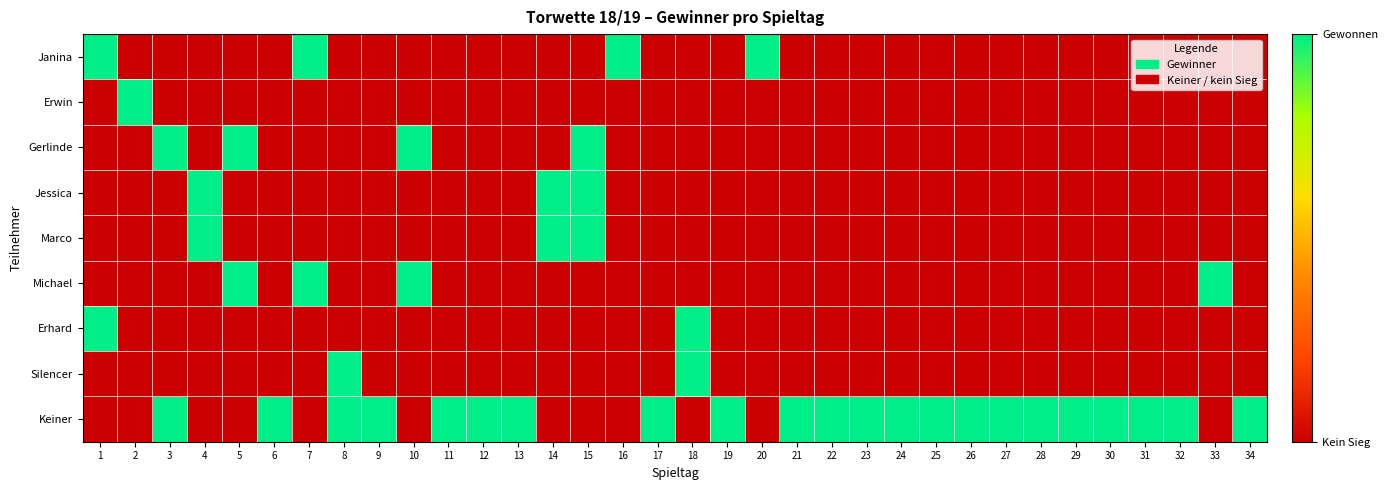

Reading right to left, transcribe all the data shown in this chart.

Janina: 34=0	33=0	32=0	31=0	30=0	29=0	28=0	27=0	26=0	25=0	24=0	23=0	22=0	21=0	20=1	19=0	18=0	17=0	16=1	15=0	14=0	13=0	12=0	11=0	10=0	9=0	8=0	7=1	6=0	5=0	4=0	3=0	2=0	1=1
Erwin: 34=0	33=0	32=0	31=0	30=0	29=0	28=0	27=0	26=0	25=0	24=0	23=0	22=0	21=0	20=0	19=0	18=0	17=0	16=0	15=0	14=0	13=0	12=0	11=0	10=0	9=0	8=0	7=0	6=0	5=0	4=0	3=0	2=1	1=0
Gerlinde: 34=0	33=0	32=0	31=0	30=0	29=0	28=0	27=0	26=0	25=0	24=0	23=0	22=0	21=0	20=0	19=0	18=0	17=0	16=0	15=1	14=0	13=0	12=0	11=0	10=1	9=0	8=0	7=0	6=0	5=1	4=0	3=1	2=0	1=0
Jessica: 34=0	33=0	32=0	31=0	30=0	29=0	28=0	27=0	26=0	25=0	24=0	23=0	22=0	21=0	20=0	19=0	18=0	17=0	16=0	15=1	14=1	13=0	12=0	11=0	10=0	9=0	8=0	7=0	6=0	5=0	4=1	3=0	2=0	1=0
Marco: 34=0	33=0	32=0	31=0	30=0	29=0	28=0	27=0	26=0	25=0	24=0	23=0	22=0	21=0	20=0	19=0	18=0	17=0	16=0	15=1	14=1	13=0	12=0	11=0	10=0	9=0	8=0	7=0	6=0	5=0	4=1	3=0	2=0	1=0
Michael: 34=0	33=1	32=0	31=0	30=0	29=0	28=0	27=0	26=0	25=0	24=0	23=0	22=0	21=0	20=0	19=0	18=0	17=0	16=0	15=0	14=0	13=0	12=0	11=0	10=1	9=0	8=0	7=1	6=0	5=1	4=0	3=0	2=0	1=0
Erhard: 34=0	33=0	32=0	31=0	30=0	29=0	28=0	27=0	26=0	25=0	24=0	23=0	22=0	21=0	20=0	19=0	18=1	17=0	16=0	15=0	14=0	13=0	12=0	11=0	10=0	9=0	8=0	7=0	6=0	5=0	4=0	3=0	2=0	1=1
Silencer: 34=0	33=0	32=0	31=0	30=0	29=0	28=0	27=0	26=0	25=0	24=0	23=0	22=0	21=0	20=0	19=0	18=1	17=0	16=0	15=0	14=0	13=0	12=0	11=0	10=0	9=0	8=1	7=0	6=0	5=0	4=0	3=0	2=0	1=0
Keiner: 34=1	33=0	32=1	31=1	30=1	29=1	28=1	27=1	26=1	25=1	24=1	23=1	22=1	21=1	20=0	19=1	18=0	17=1	16=0	15=0	14=0	13=1	12=1	11=1	10=0	9=1	8=1	7=0	6=1	5=0	4=0	3=1	2=0	1=0